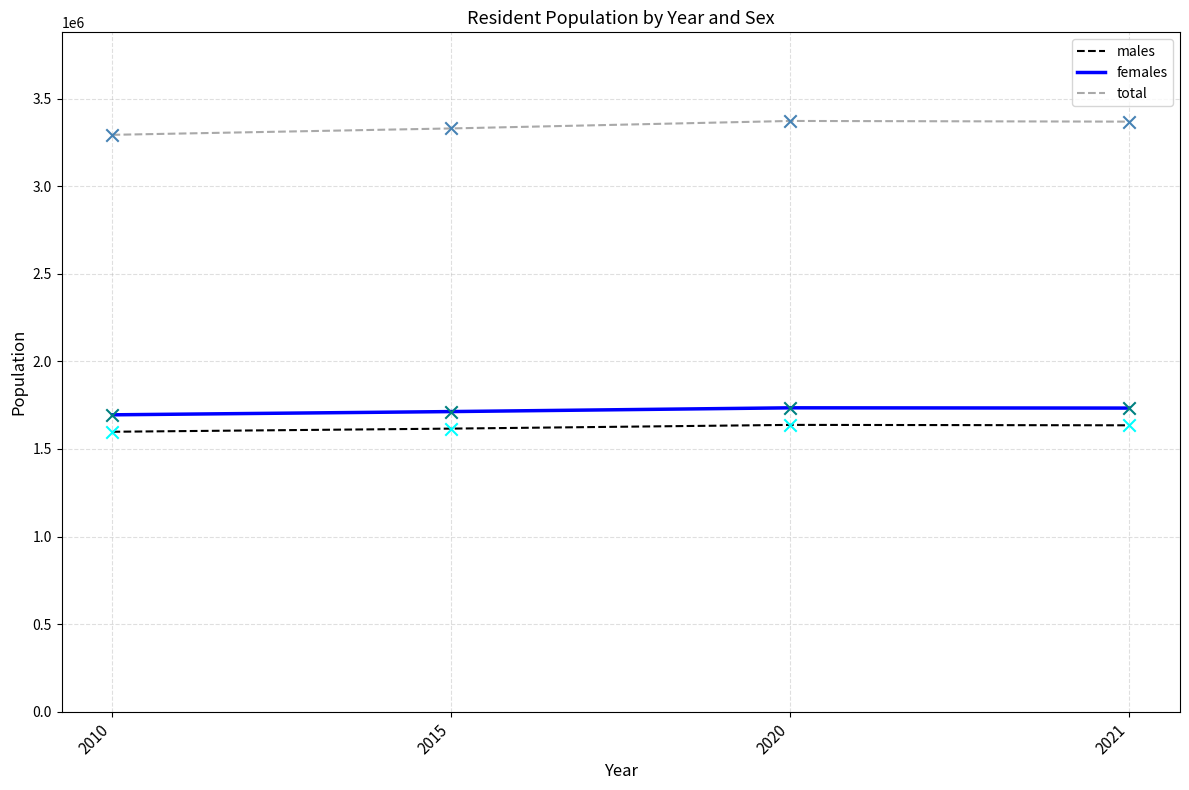

Which series has the largest total across all categories?

total